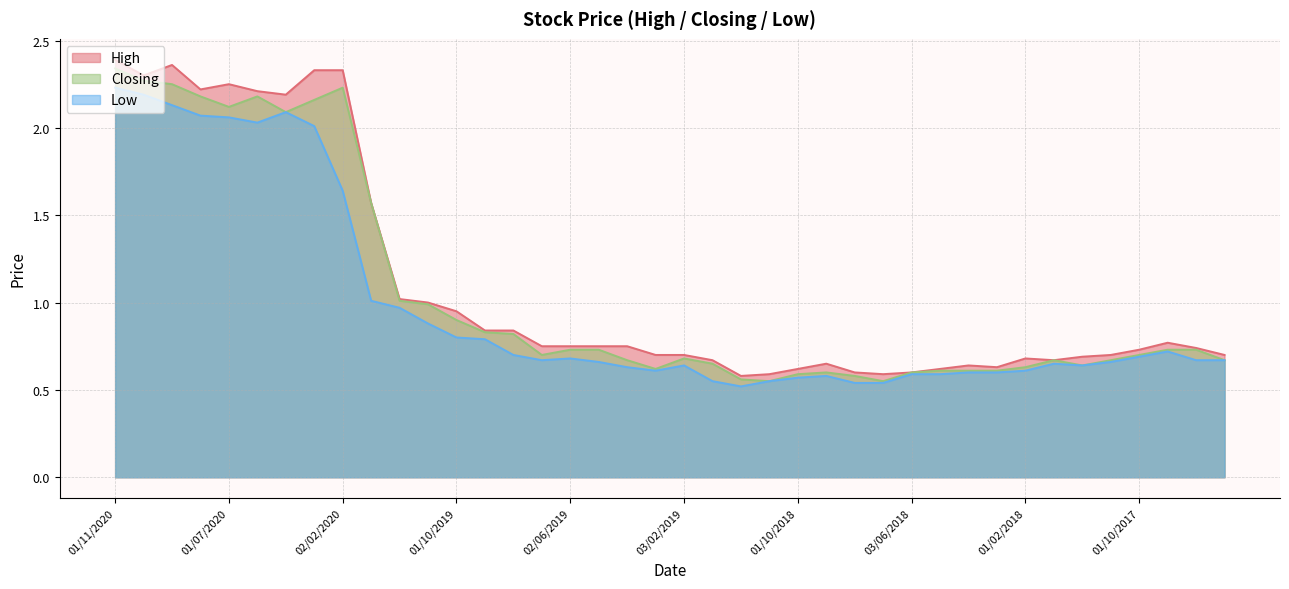

Is it true that High equals 0.4 at 01/08/2019?

False